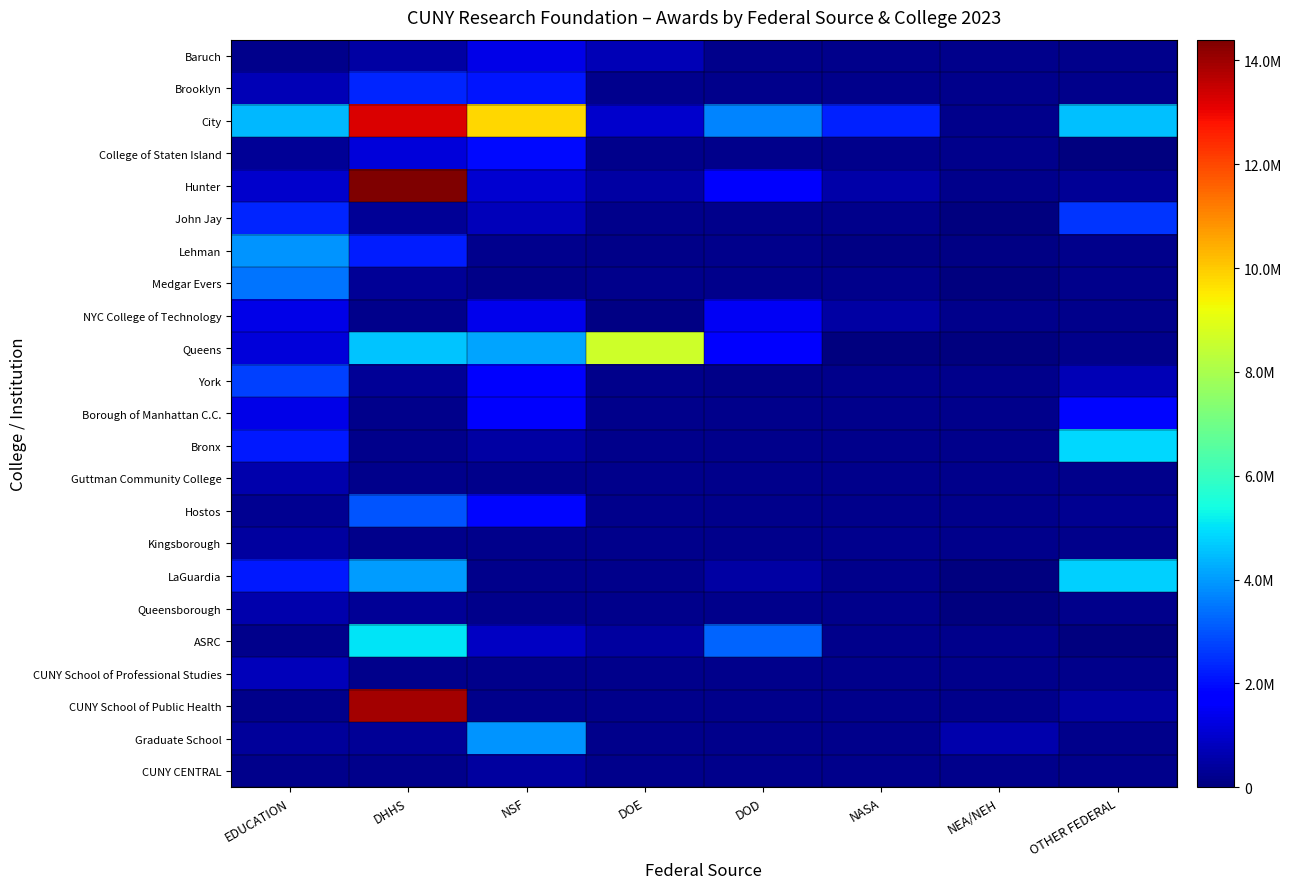

Between EDUCATION and NSF, which series saw the biggest shift?

City